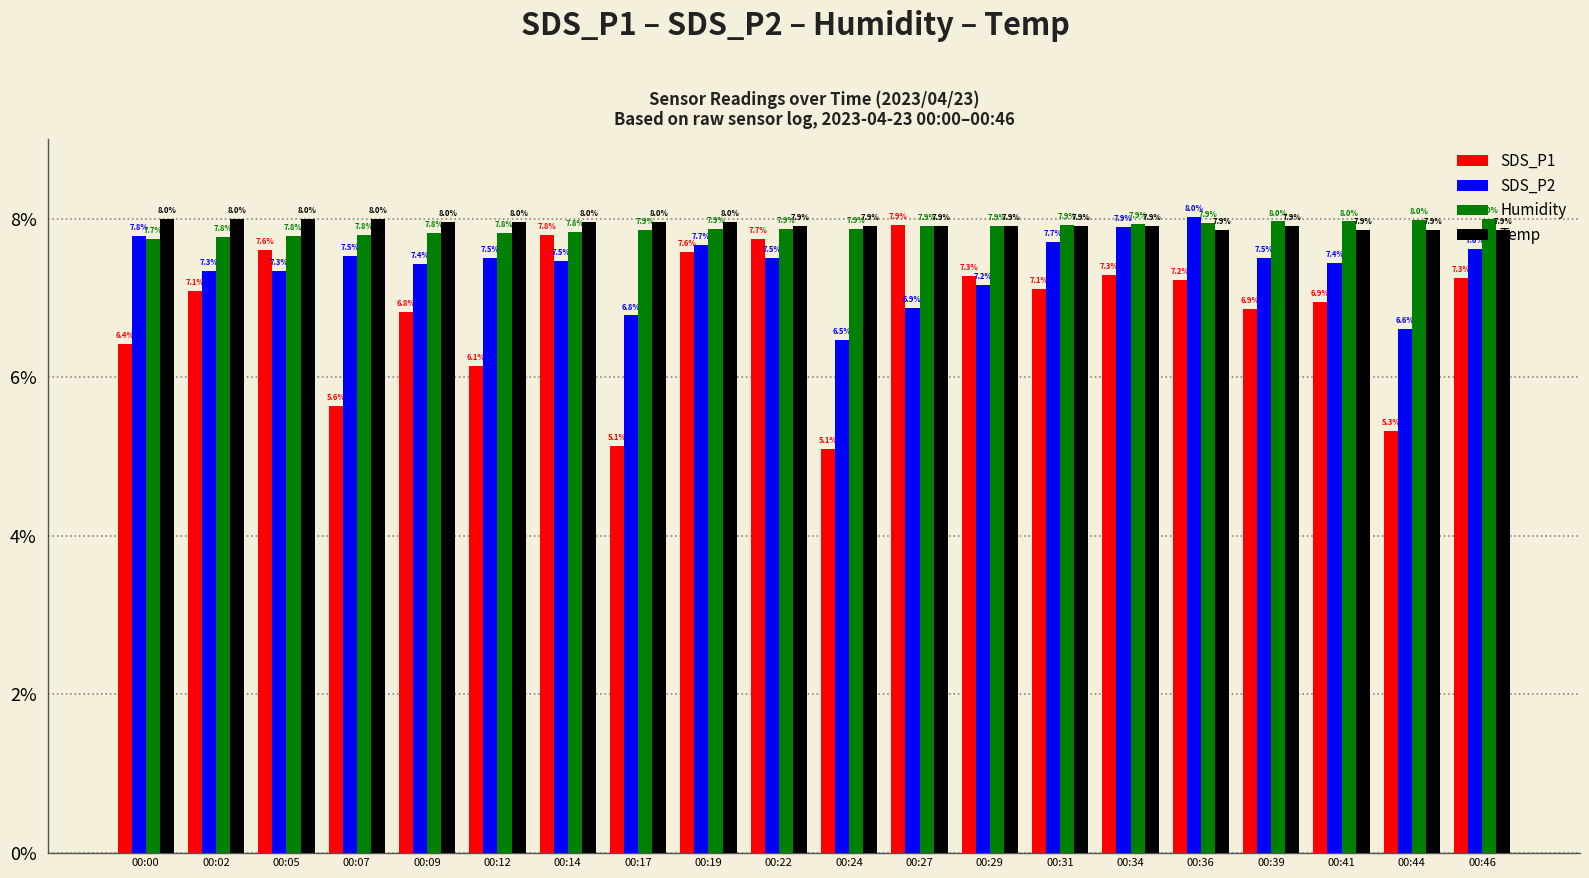

What is the spread (max minus min) of values at 00:36?

0.8